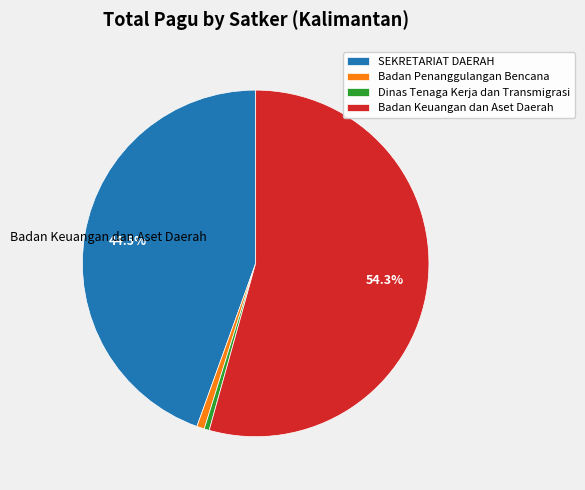

Is there any slice that represents more than half of the pie?

Yes